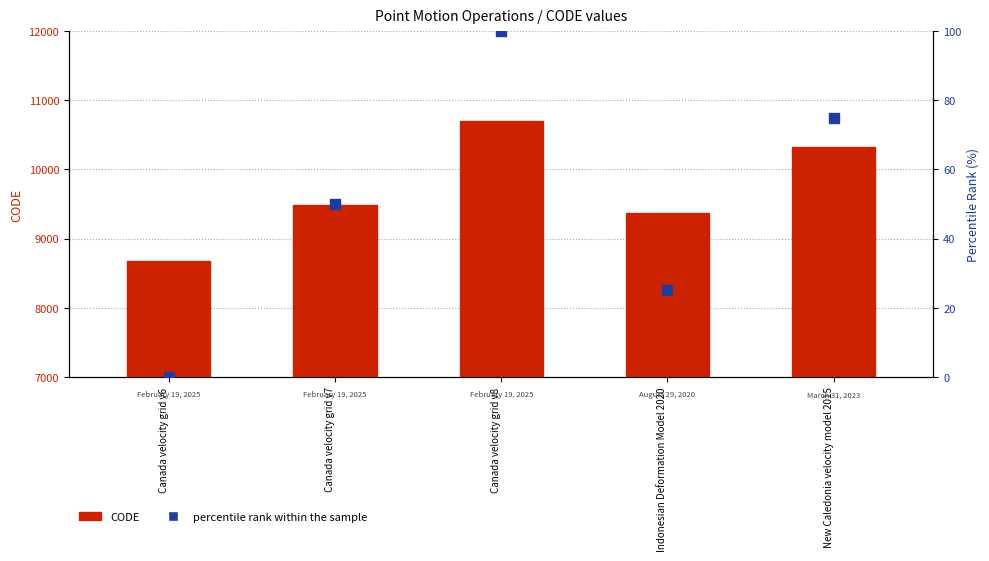

What is the total value across all series at Indonesian Deformation Model 2020?

9400